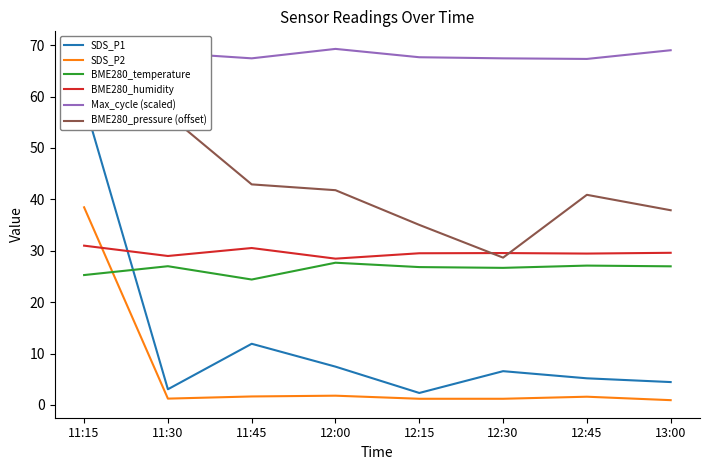

How many interior local peaks does the BME280_pressure (offset) series have?

1